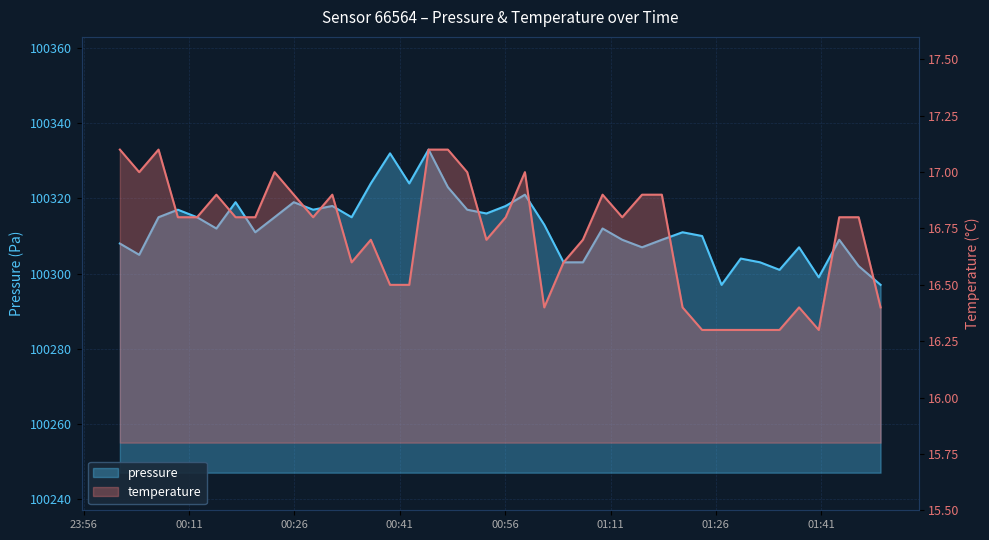

Which series has the widest spread of values?

pressure